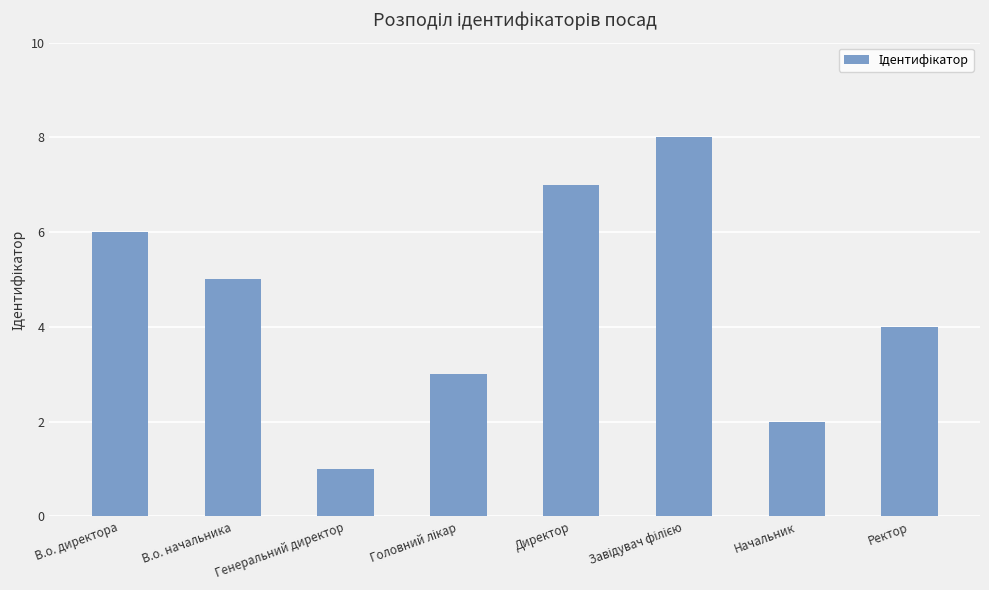

What is the change in value from Начальник to Ректор?

+2